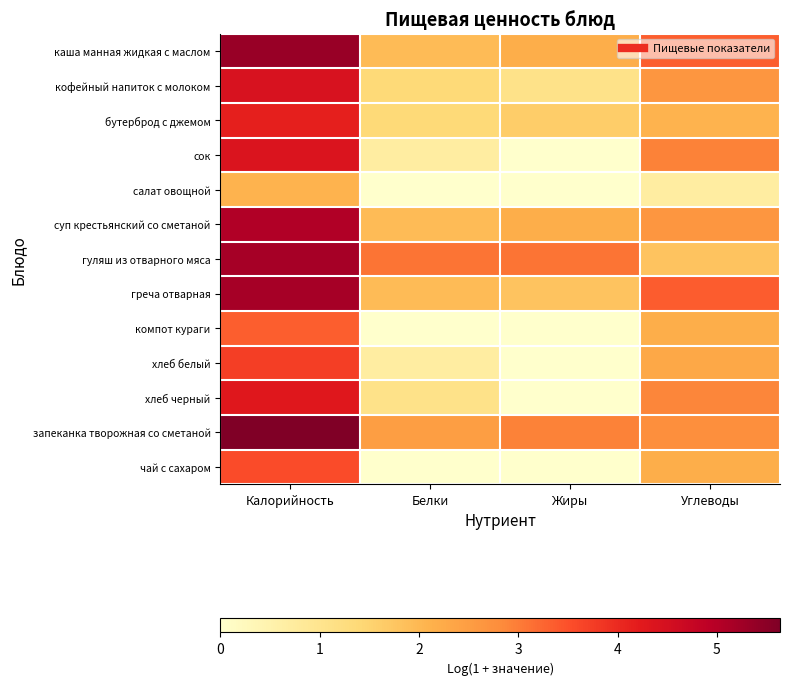

At how many categories does at least one series exceed 2?

4